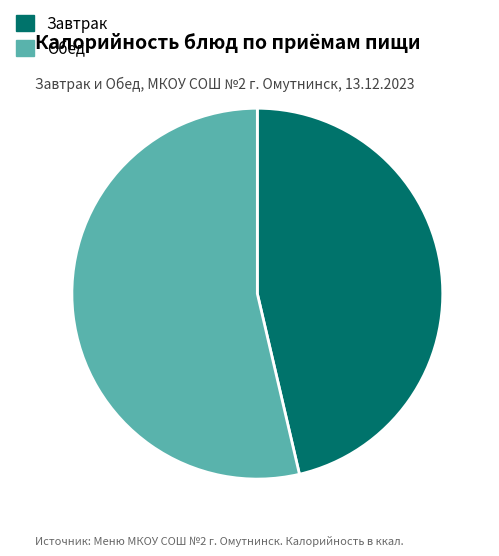

Is there a majority slice in this chart?

Yes